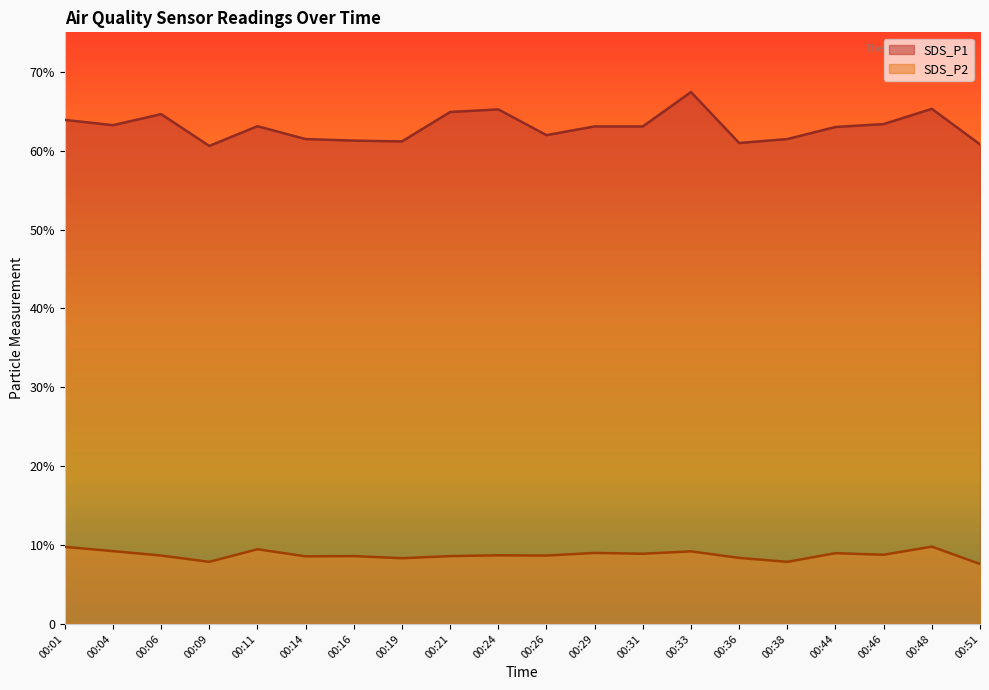

What is the minimum value shown in the chart?

7.6